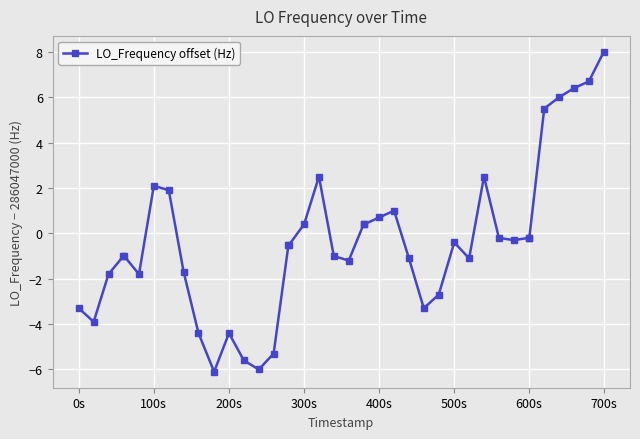

What is the value of the 11th point from the left?

-6.1